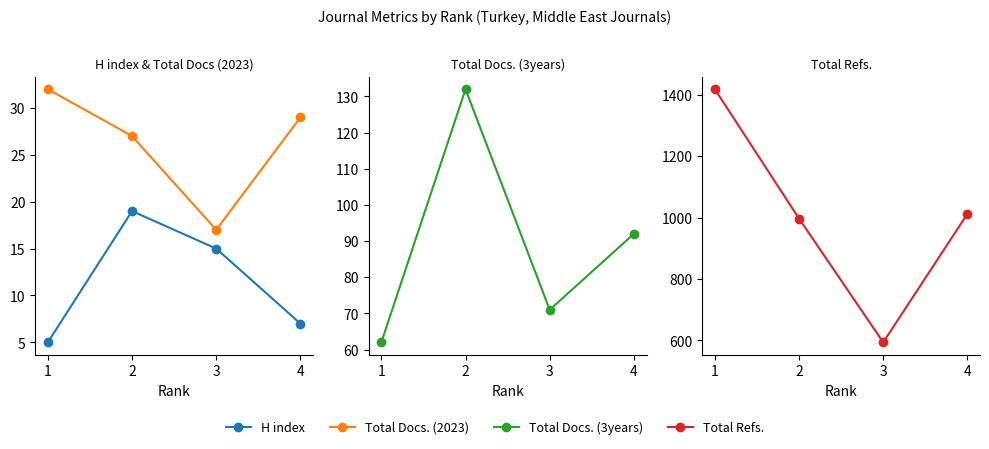

In Total Docs. (3years), how many points are higher than both neighbors (excluding endpoints)?

1